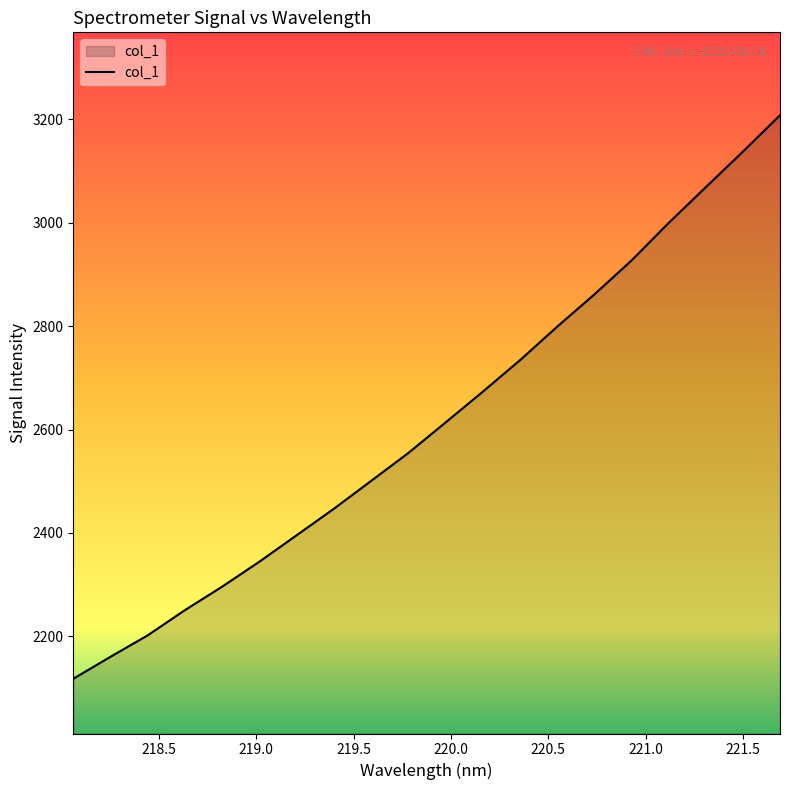

What is the greatest value displayed?

3208.1